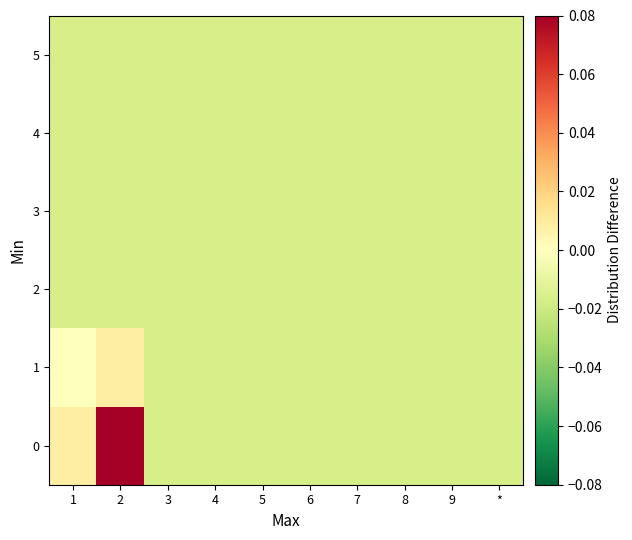

Reading right to left, extract all data points from this chart.

0: *=-0.0	9=-0.0	8=-0.0	7=-0.0	6=-0.0	5=-0.0	4=-0.0	3=-0.0	2=0.1	1=0.0
1: *=-0.0	9=-0.0	8=-0.0	7=-0.0	6=-0.0	5=-0.0	4=-0.0	3=-0.0	2=0.0	1=0.0
2: *=-0.0	9=-0.0	8=-0.0	7=-0.0	6=-0.0	5=-0.0	4=-0.0	3=-0.0	2=-0.0	1=-0.0
3: *=-0.0	9=-0.0	8=-0.0	7=-0.0	6=-0.0	5=-0.0	4=-0.0	3=-0.0	2=-0.0	1=-0.0
4: *=-0.0	9=-0.0	8=-0.0	7=-0.0	6=-0.0	5=-0.0	4=-0.0	3=-0.0	2=-0.0	1=-0.0
5: *=-0.0	9=-0.0	8=-0.0	7=-0.0	6=-0.0	5=-0.0	4=-0.0	3=-0.0	2=-0.0	1=-0.0